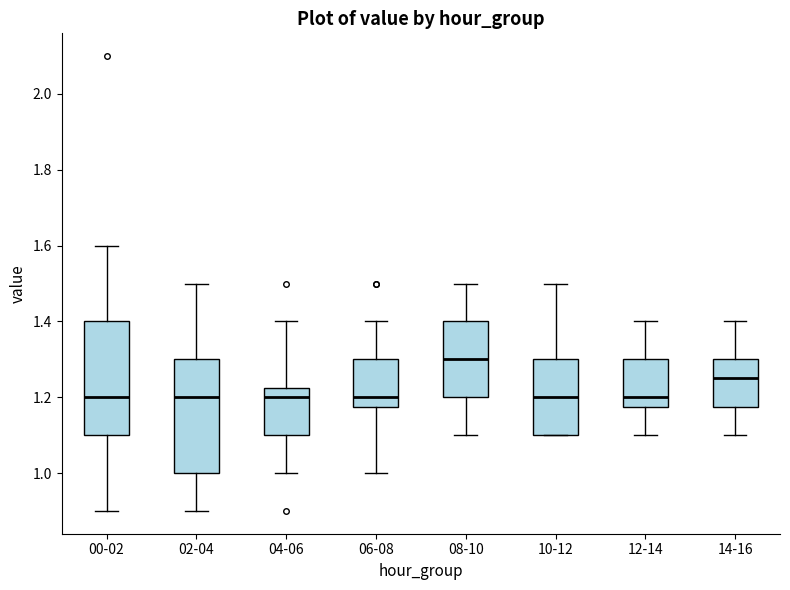

Where does the lower whisker of the box for 02-04 end on the y-axis? The values are not printed on the chart, so give them approximately, as read against the axis.

0.90